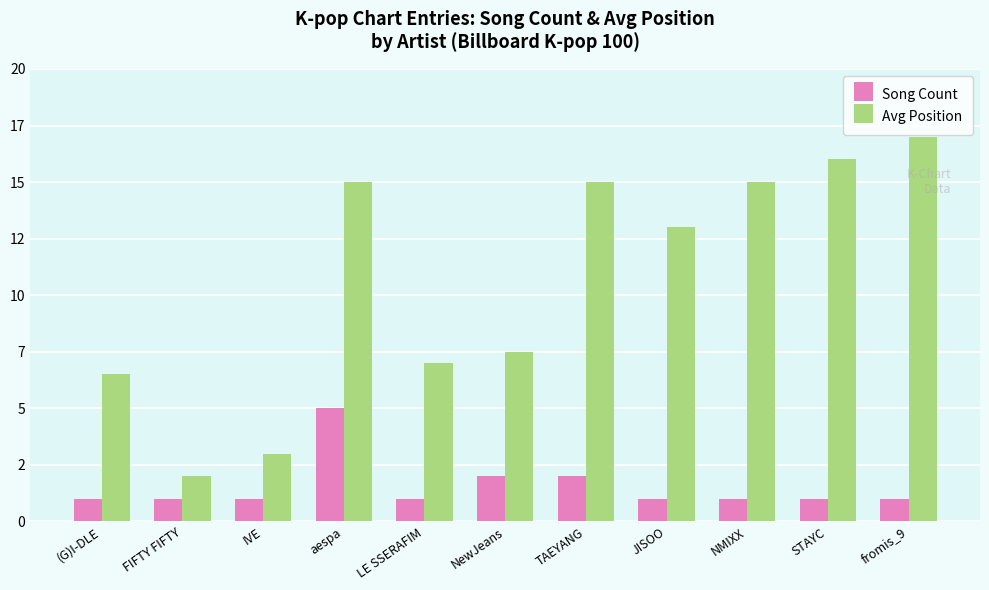

Are the bars horizontal?

No